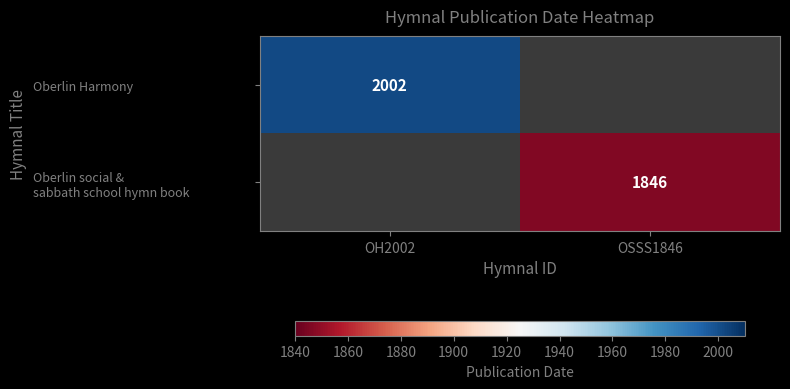

The Oberlin Harmony series shows 2002 at OH2002. True or false?

True